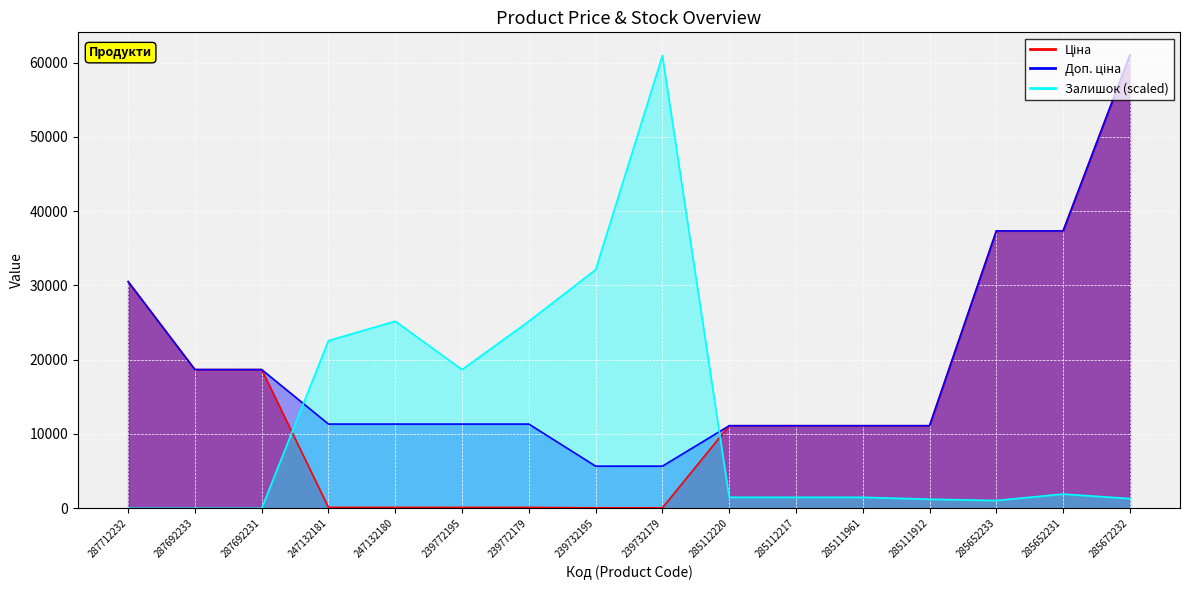

At how many categories does at least one series exceed 29747?

6